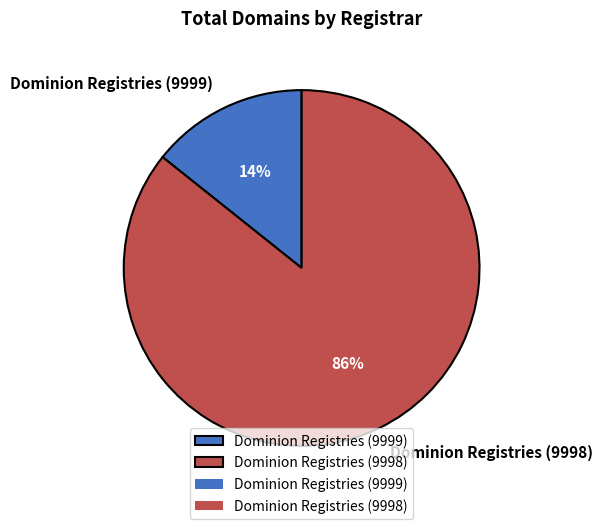

Is the sum of Dominion Registries (9999) and Dominion Registries (9998) greater than half?

Yes